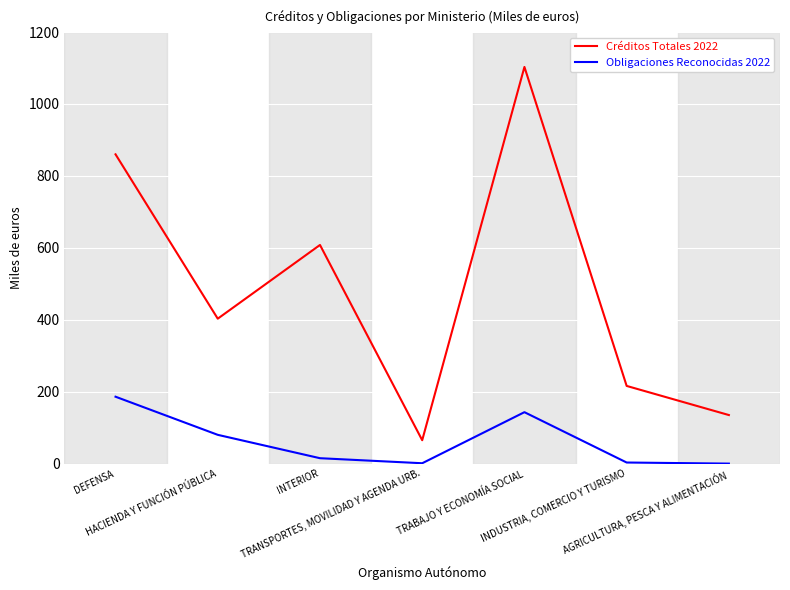

True or false: Obligaciones Reconocidas 2022 and Créditos Totales 2022 cross at least once.

False